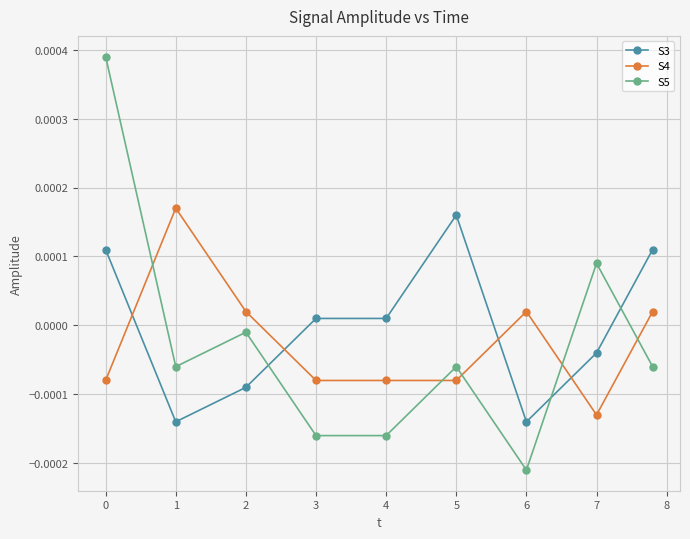

How many values in S5 are above zero?

2